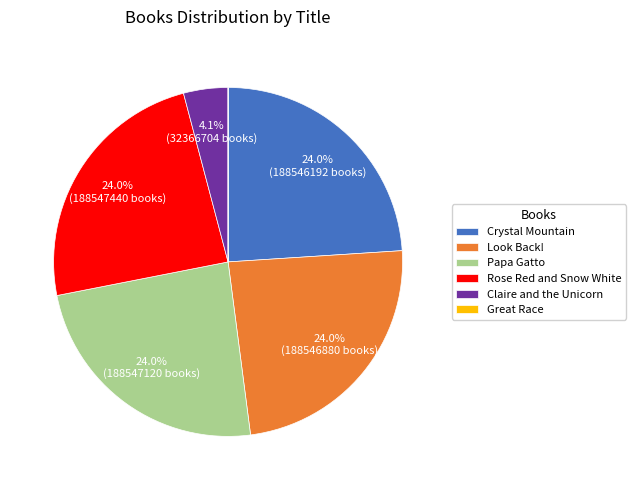

Between Claire and the Unicorn and Crystal Mountain, which is larger?

Crystal Mountain